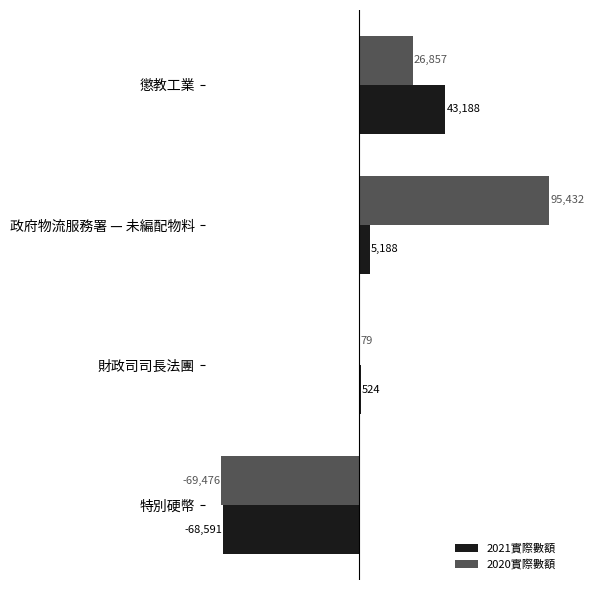

At which label is 2021實際數額 closest to -12701?

財政司司長法團